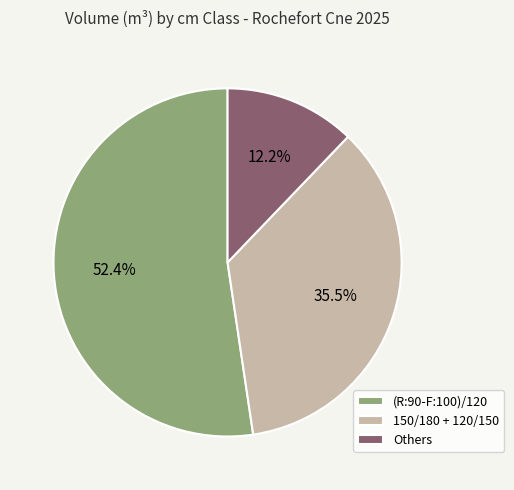

Is (R:90-F:100)/120 the majority of the pie?

Yes